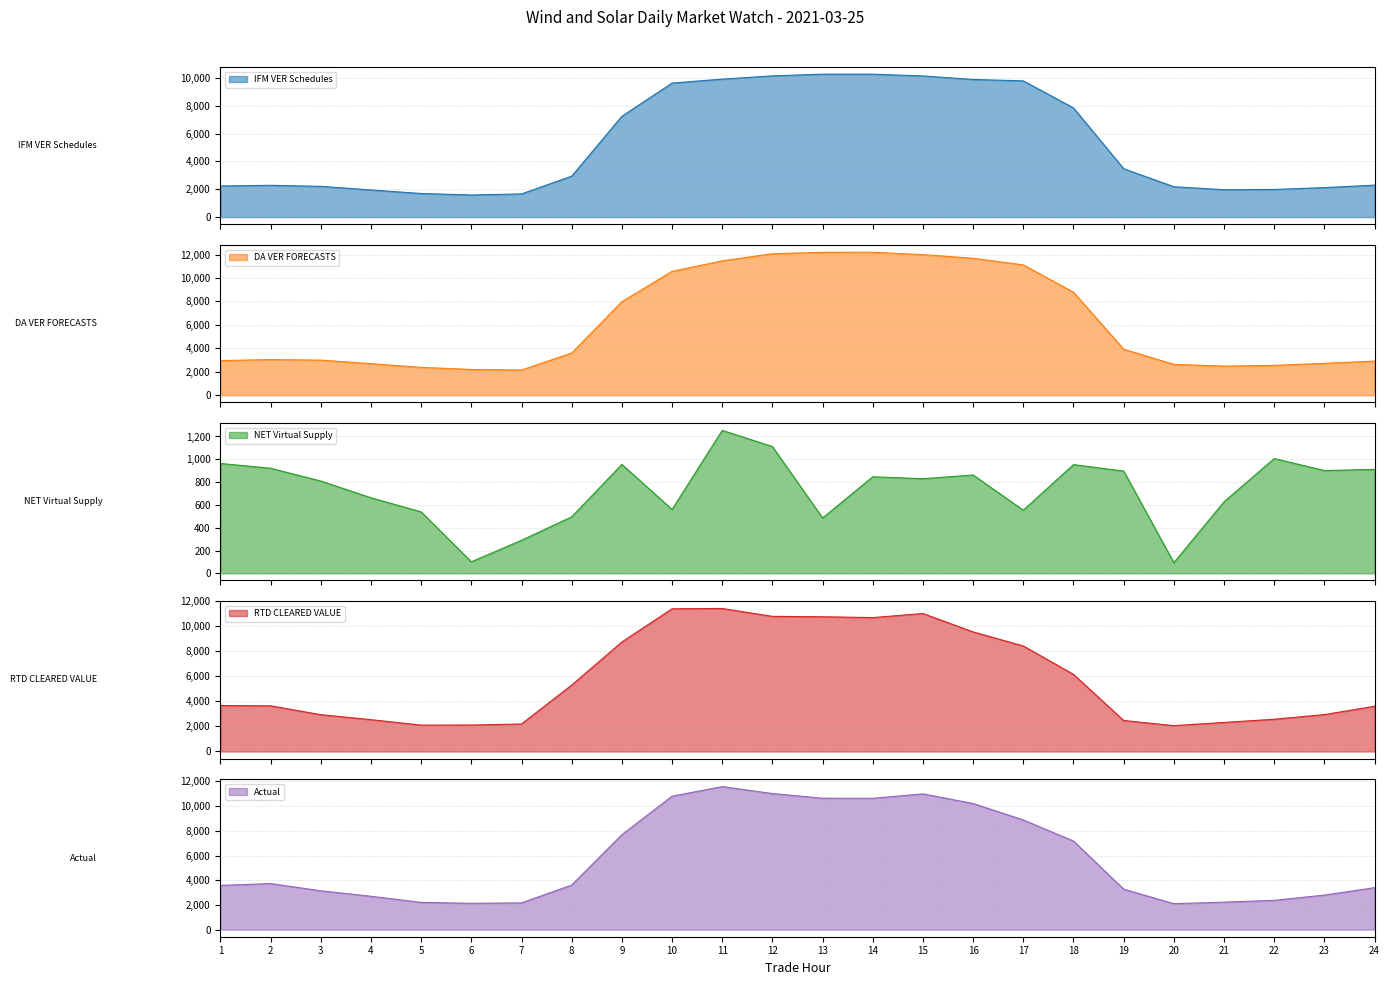

True or false: Actual and NET Virtual Supply cross at least once.

False